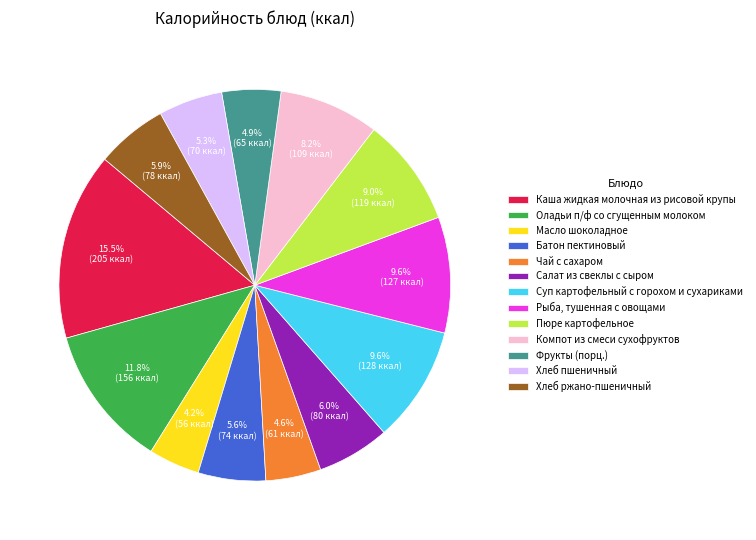

Combined, what portion of the pie is Хлеб пшеничный and Масло шоколадное?

9.5%